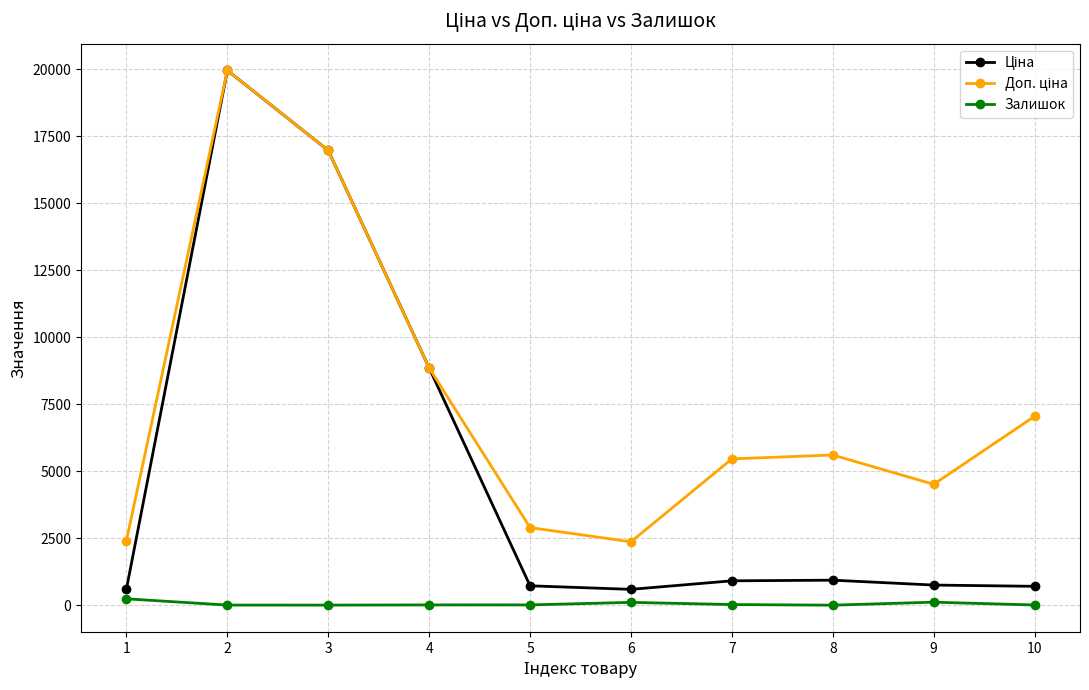

True or false: Залишок has more than 0 points higher than both neighbors.

True